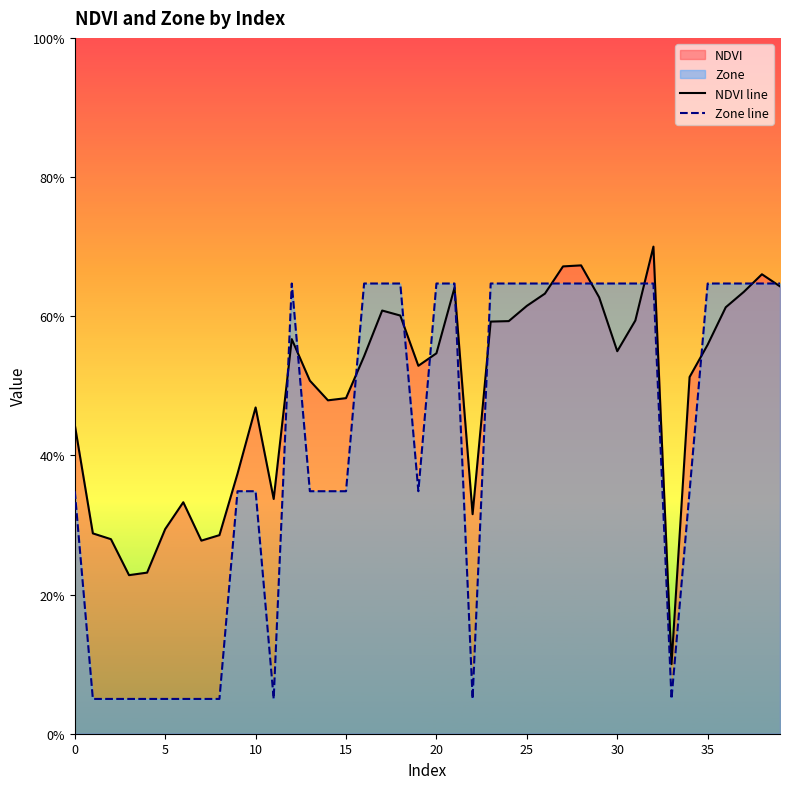

List the series in order of their overall mean, lowest first.

Zone line, NDVI line